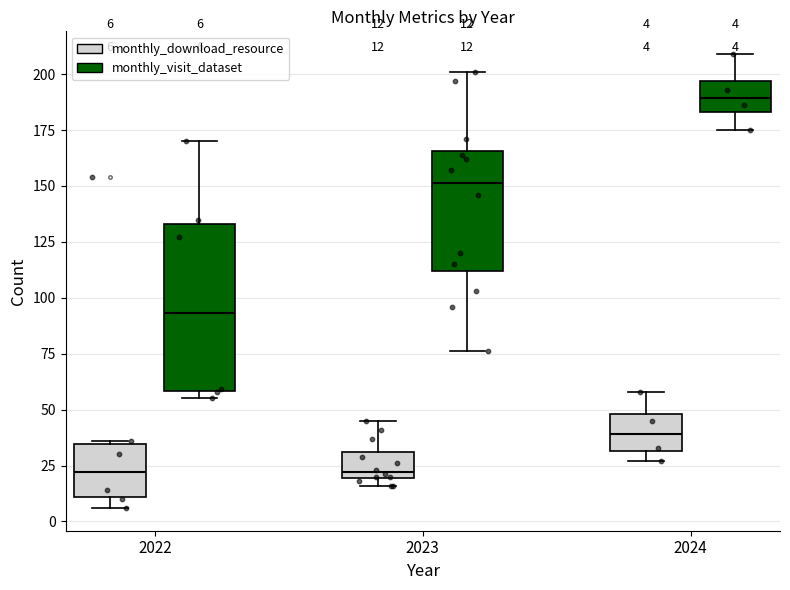

Comparing the boxes themselves (not the whiskers), which one is the tallest?

2022 (monthly_visit_dataset)